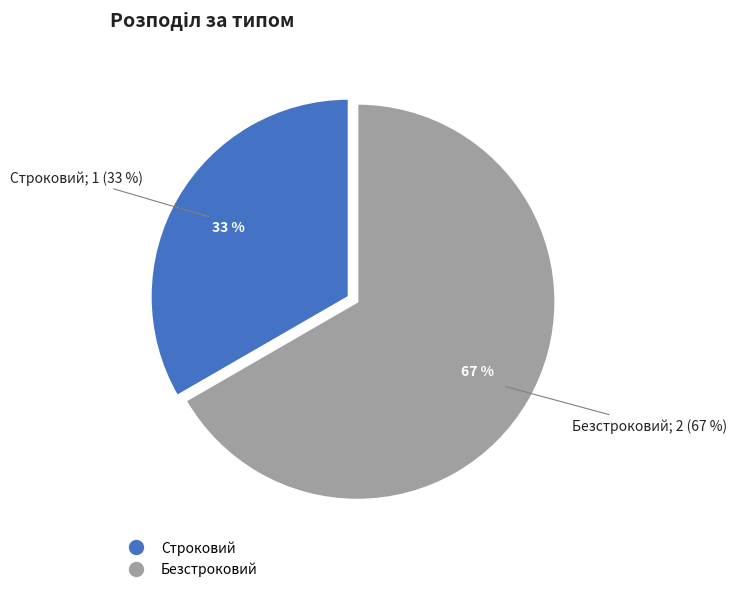

Which slice is the smallest?

Строковий